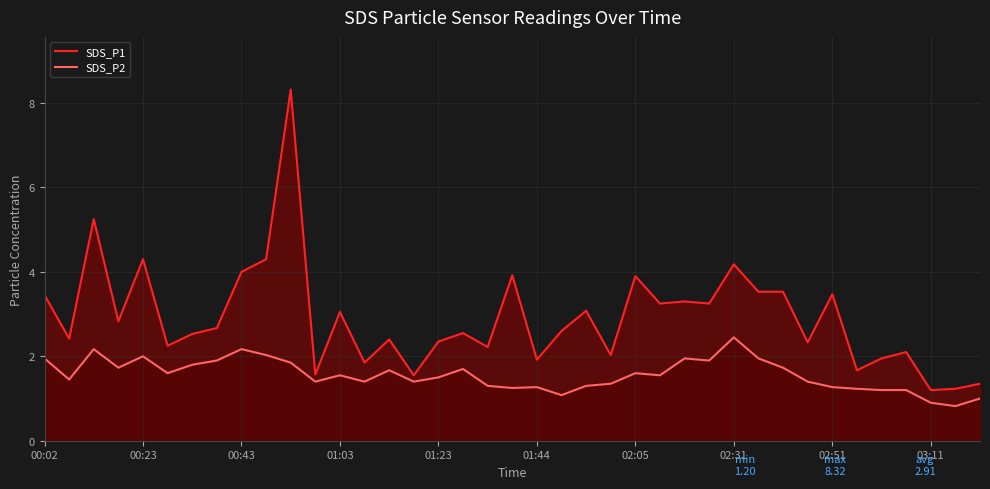

The value of SDS_P2 at 15 is 0.9. True or false?

False